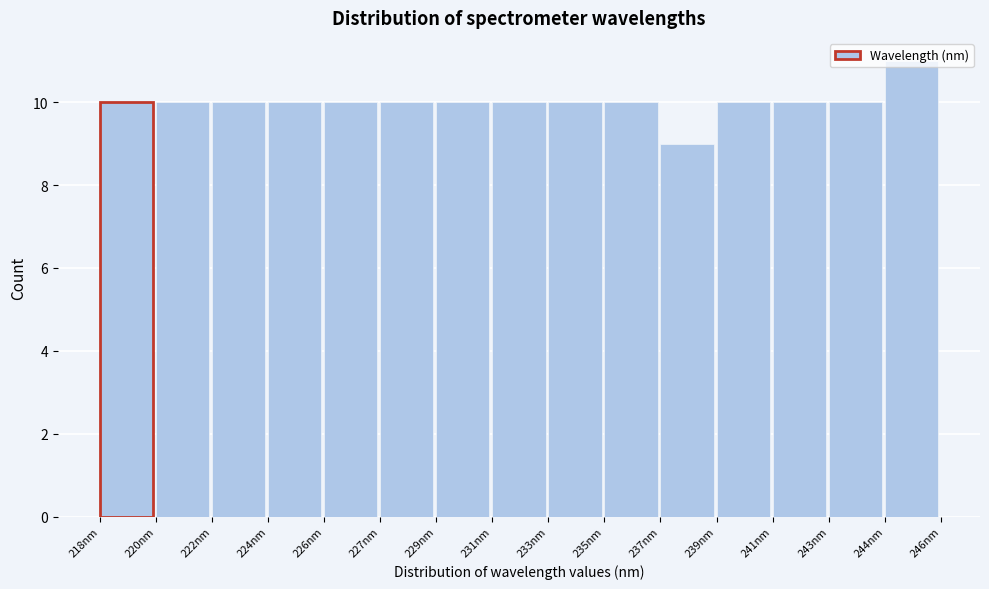

What is the sum of the values at 222nm and 229nm?

20